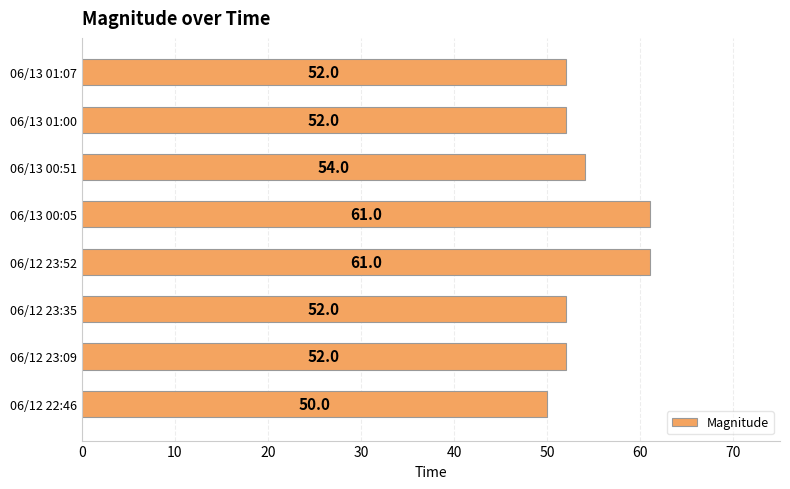

Count the number of data series in this chart.

1